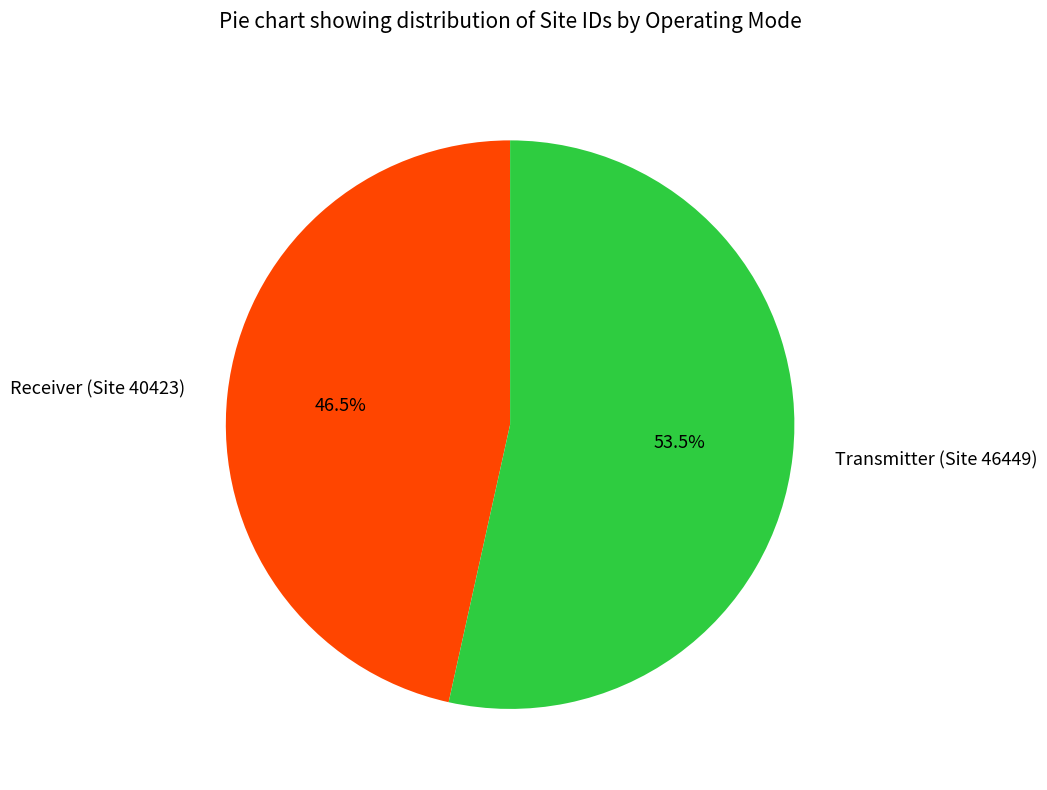

To the nearest percent, what is the difference between the Receiver (Site 40423) and Transmitter (Site 46449) slice percentages?

7%